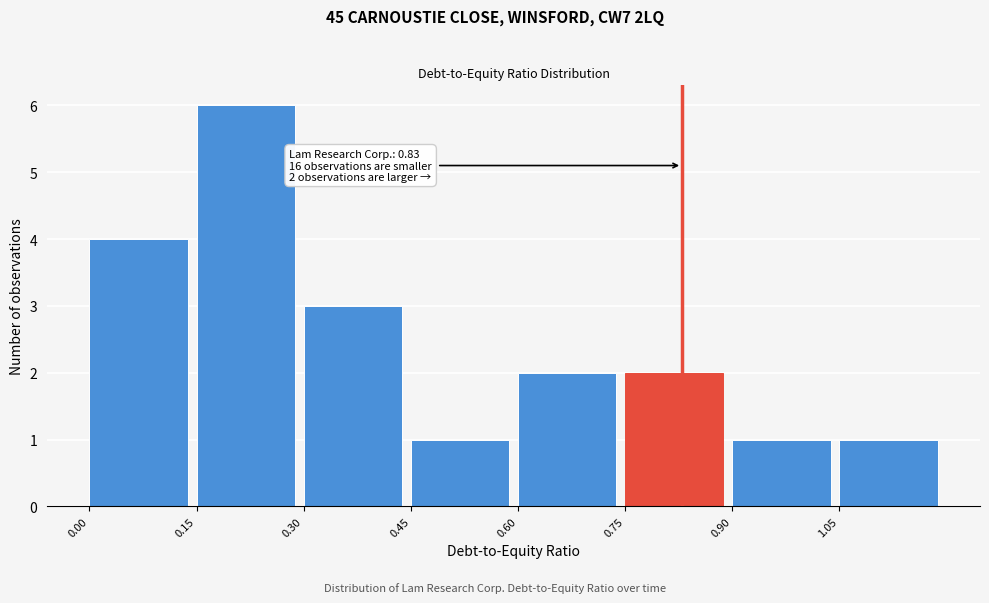

Which range on the x-axis has the tallest bar?

0.15 to 0.30